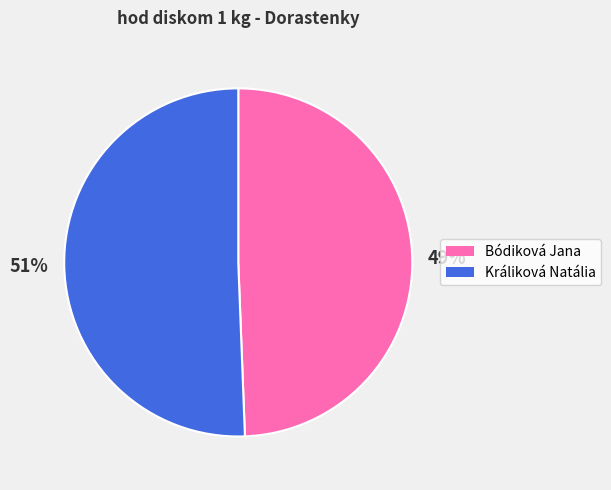

What is the majority slice?

Králiková Natália